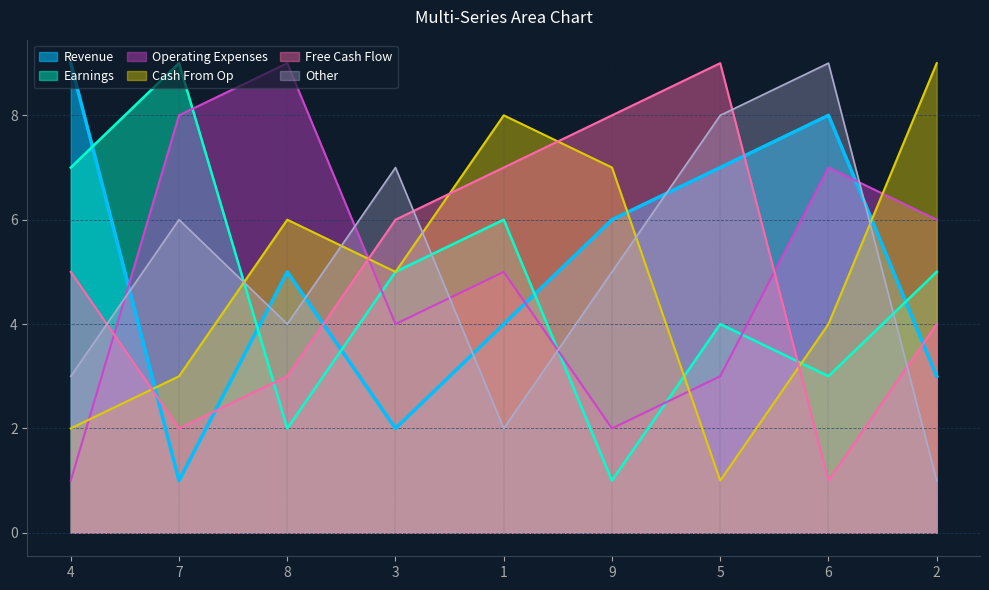

Is the value of col_3 at 5 greater than the value of col_8 at 3?

No